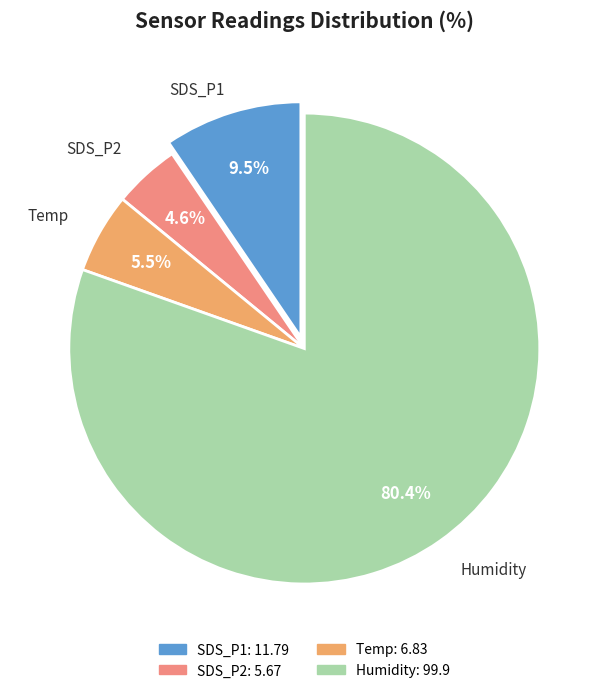

What is the largest slice in the pie chart?

Humidity